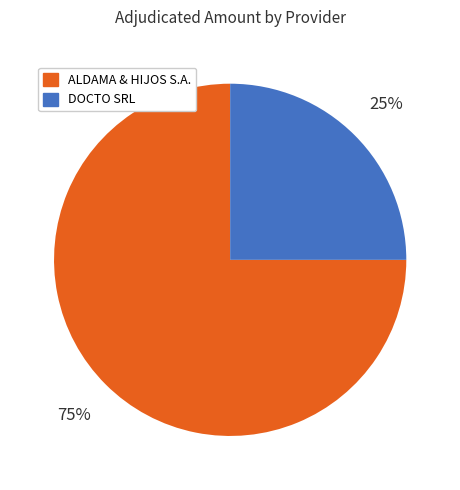

Is DOCTO SRL the majority of the pie?

No